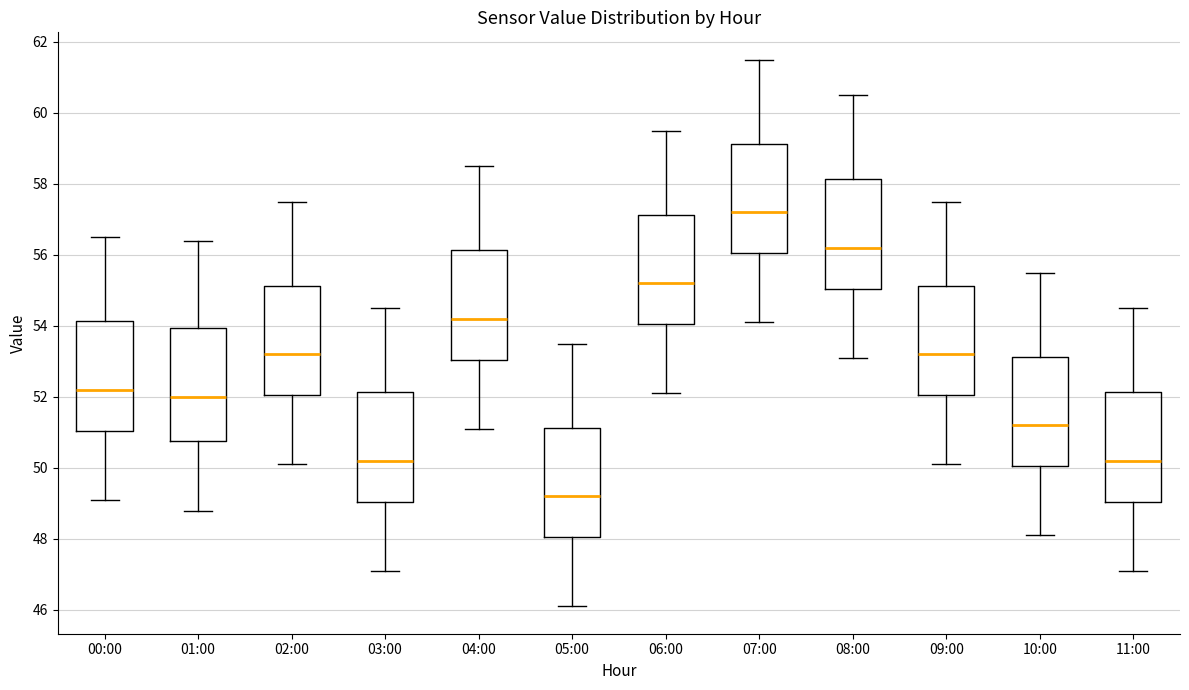

Reading left to right, transcribe this box plot: for each box, give where its median line is, the range the box spans, and where its two whiskers end, as read against the y-axis. The values are not printed on the chart, so give them approximately, as read against the axis.

00:00: median 52.2, box 51.0 to 54.2, whiskers 49.2 to 56.6
01:00: median 52.0, box 50.8 to 54.0, whiskers 48.8 to 56.4
02:00: median 53.2, box 52.0 to 55.2, whiskers 50.2 to 57.6
03:00: median 50.2, box 49.0 to 52.2, whiskers 47.2 to 54.6
04:00: median 54.2, box 53.0 to 56.2, whiskers 51.2 to 58.6
05:00: median 49.2, box 48.0 to 51.2, whiskers 46.2 to 53.6
06:00: median 55.2, box 54.0 to 57.2, whiskers 52.2 to 59.6
07:00: median 57.2, box 56.0 to 59.2, whiskers 54.2 to 61.6
08:00: median 56.2, box 55.0 to 58.2, whiskers 53.2 to 60.6
09:00: median 53.2, box 52.0 to 55.2, whiskers 50.2 to 57.6
10:00: median 51.2, box 50.0 to 53.2, whiskers 48.2 to 55.6
11:00: median 50.2, box 49.0 to 52.2, whiskers 47.2 to 54.6